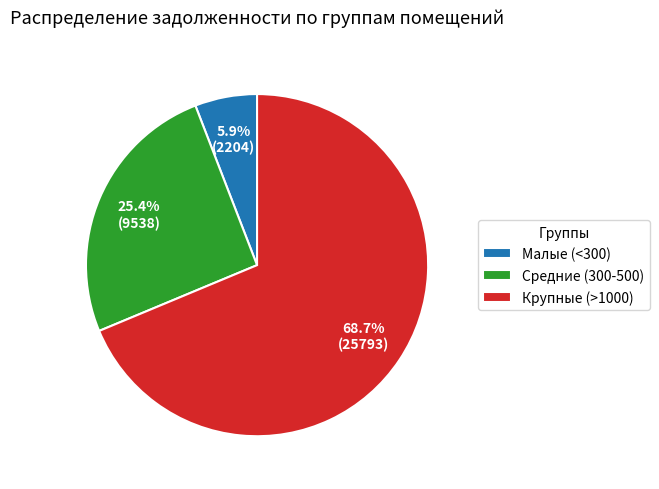

How much of the chart is everything except Малые (<300)?

94.1%